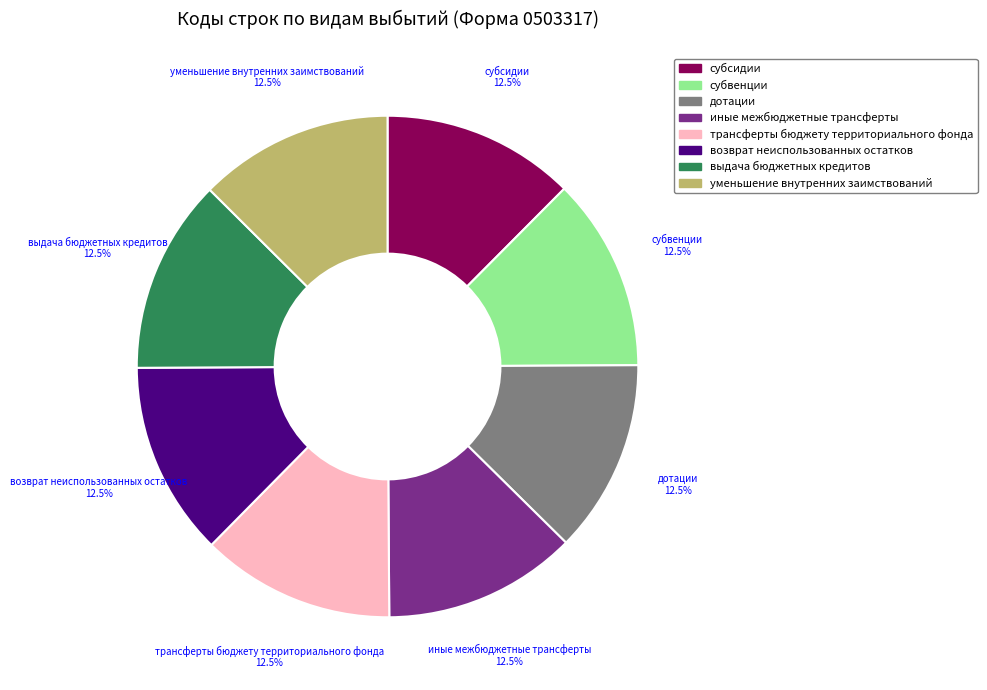

Count the number of slices in the pie.

8